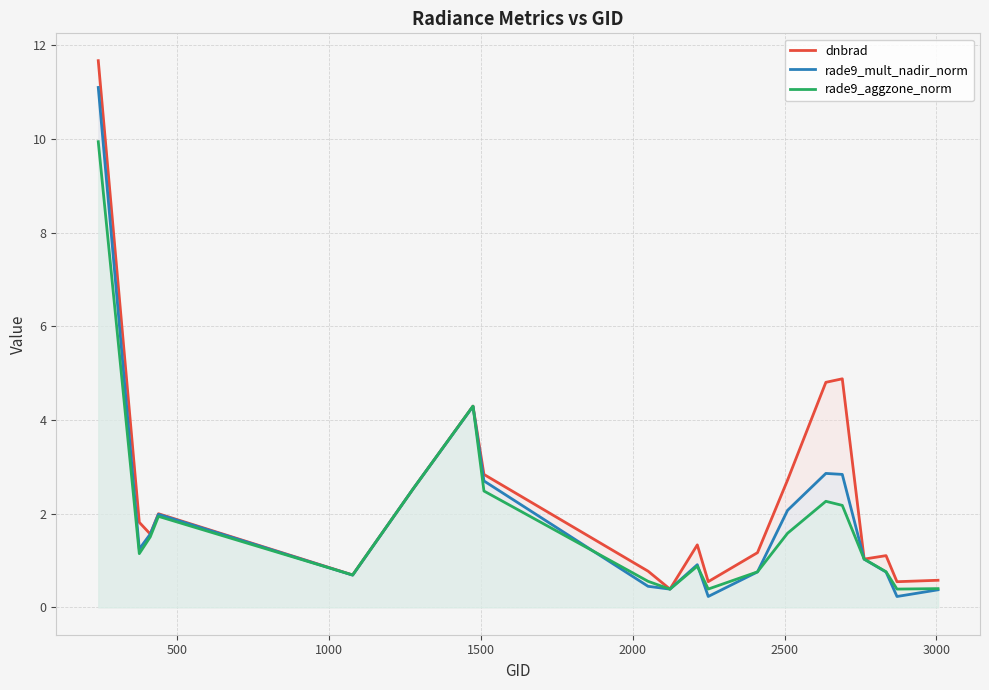

Which series has the largest range (max minus min)?

dnbrad